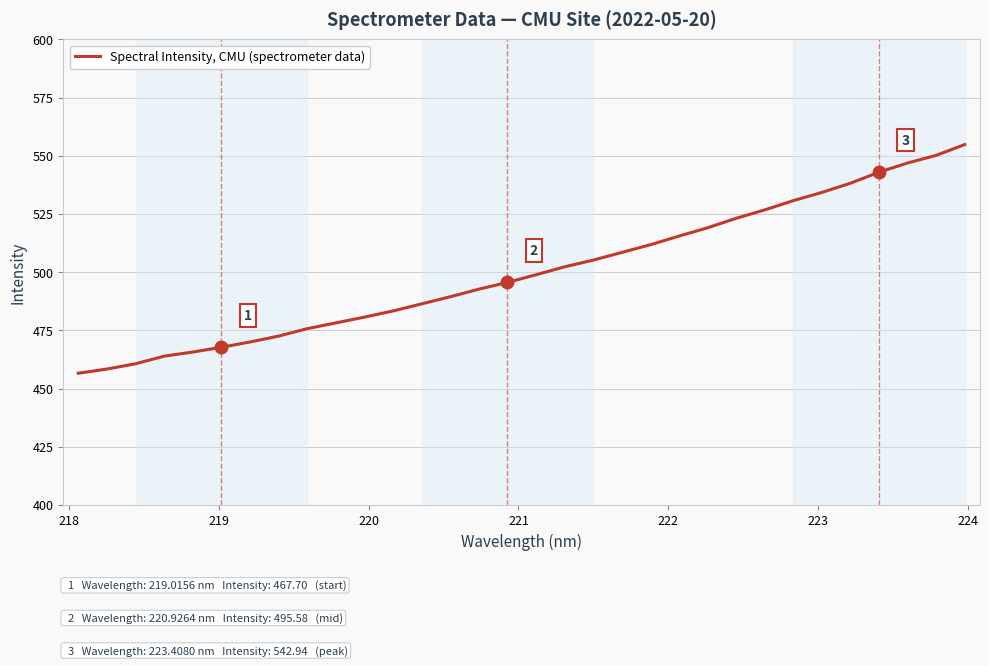

What is the sum of all values?

16006.1